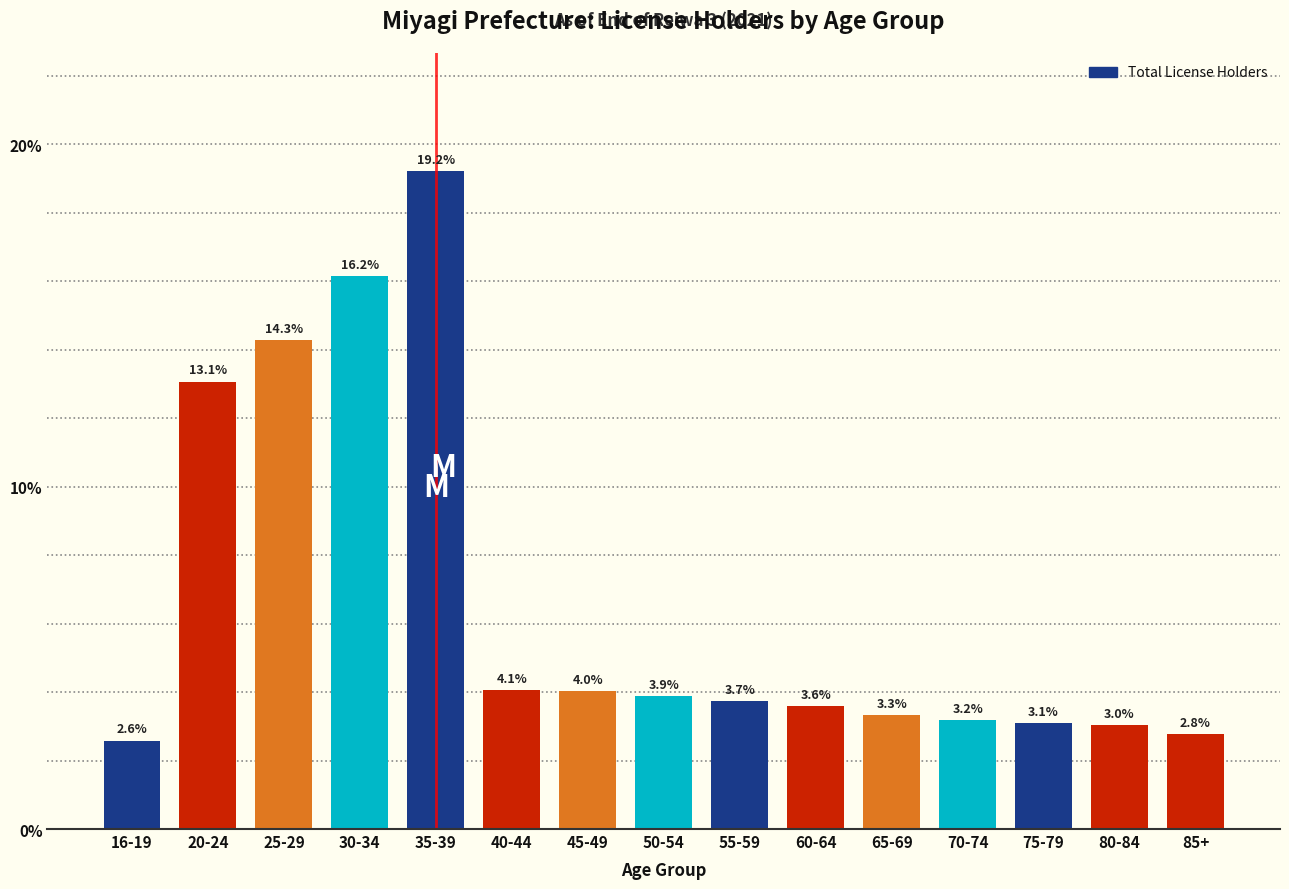

Reading right to left, what are all the values shown in this chart?

85+=2.8	80-84=3.0	75-79=3.1	70-74=3.2	65-69=3.3	60-64=3.6	55-59=3.7	50-54=3.9	45-49=4.0	40-44=4.1	35-39=19.2	30-34=16.2	25-29=14.3	20-24=13.1	16-19=2.6